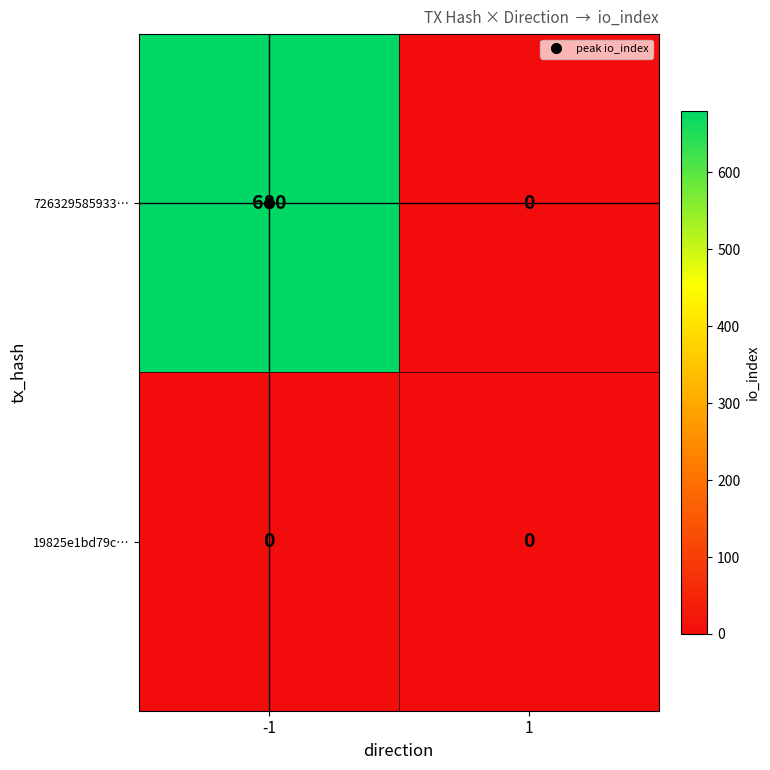

At how many categories does at least one series exceed 73?

1